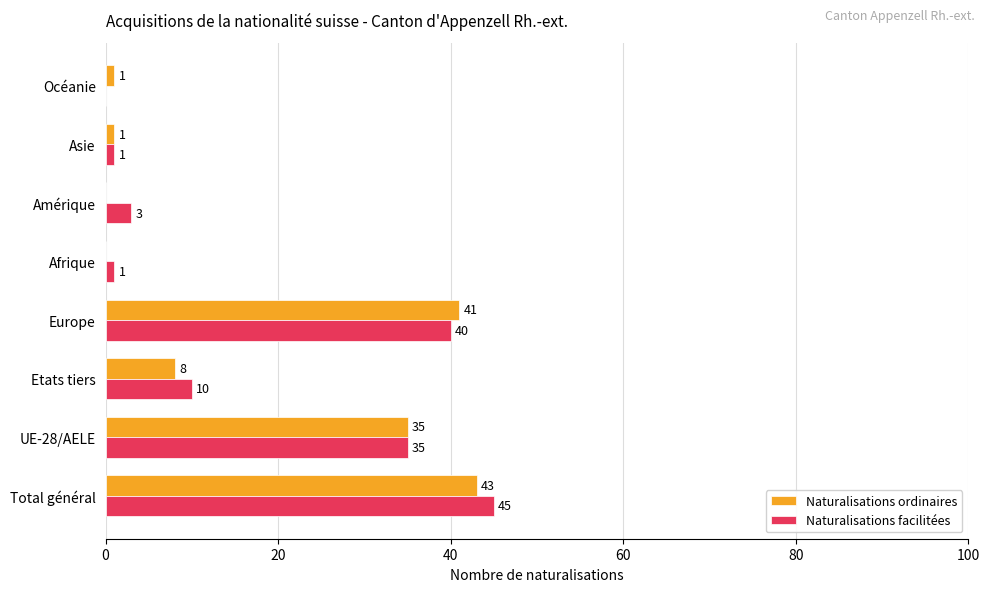

What are all the series names shown in the legend?

Naturalisations ordinaires, Naturalisations facilitées